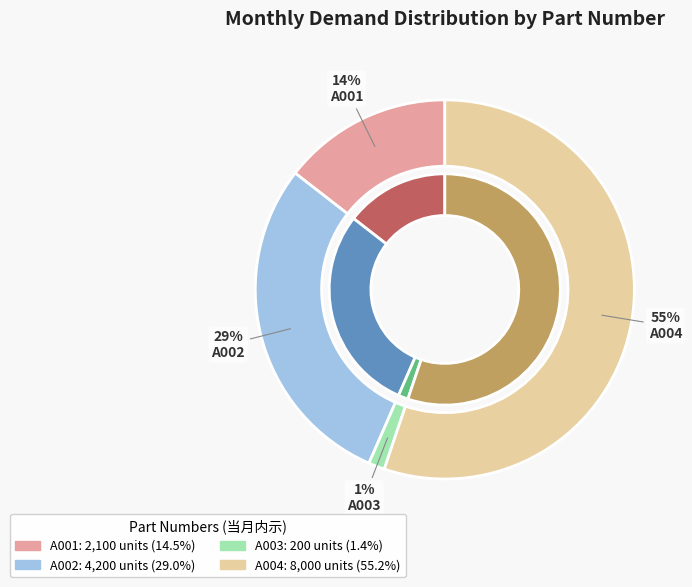

What portion of the pie excludes A002?

71.0%